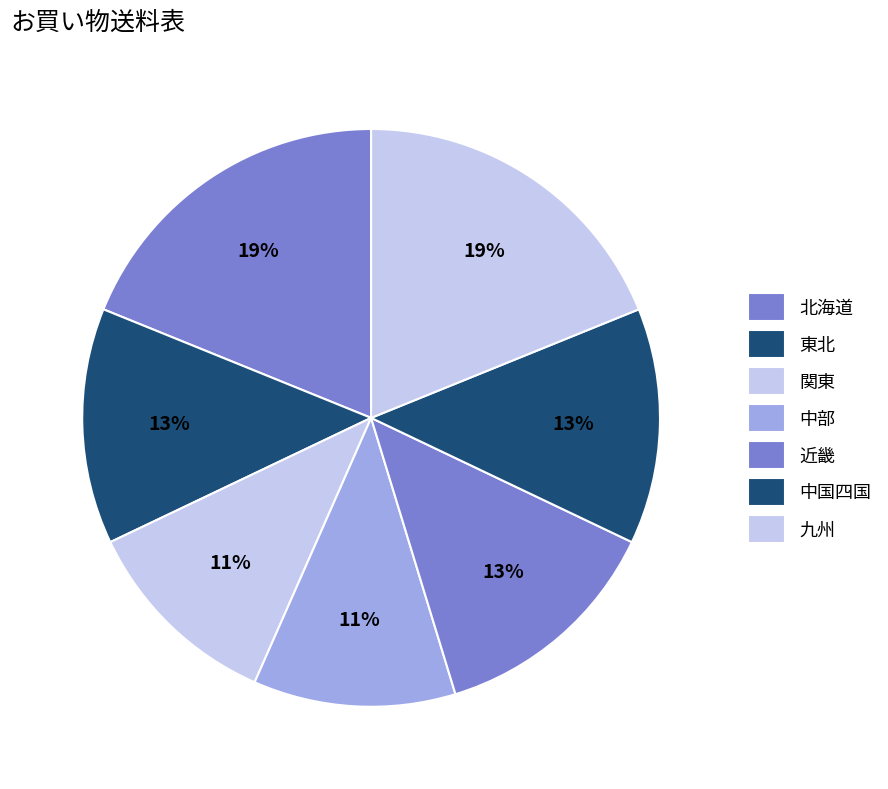

To the nearest percent, what is the combined percentage of 中国四国 and 九州?

32%